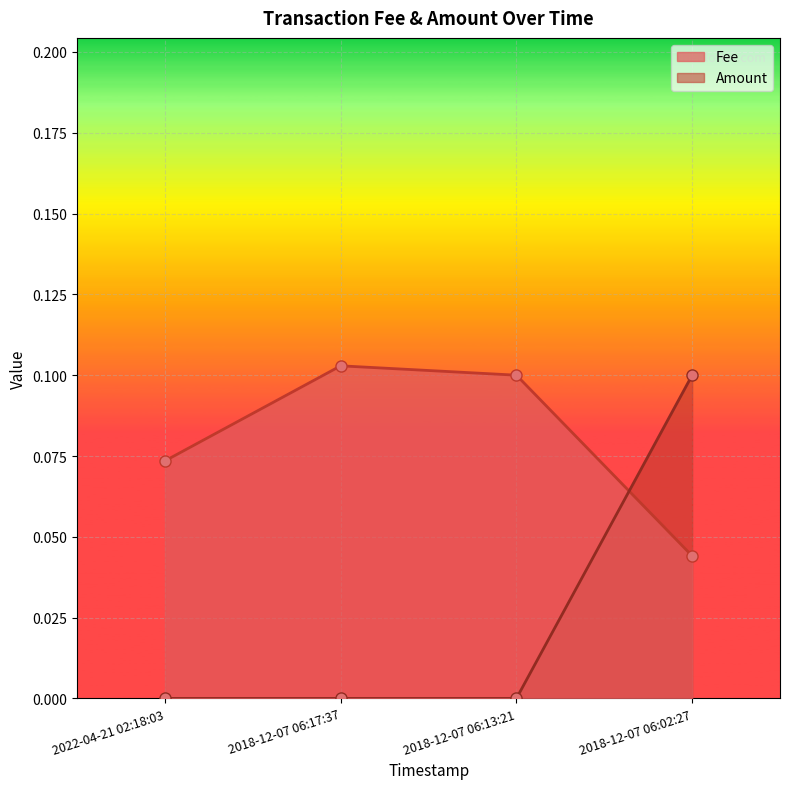

At which label does Amount reach its peak?

2018-12-07 06:02:27